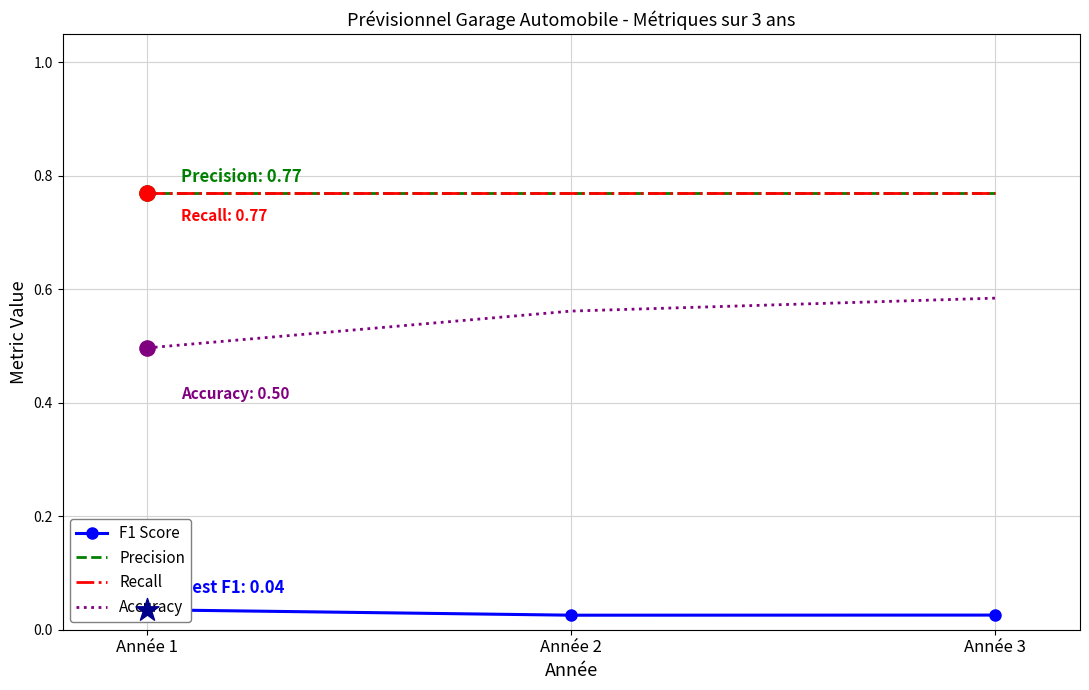

Which series contains the lowest Y value?

F1 Score